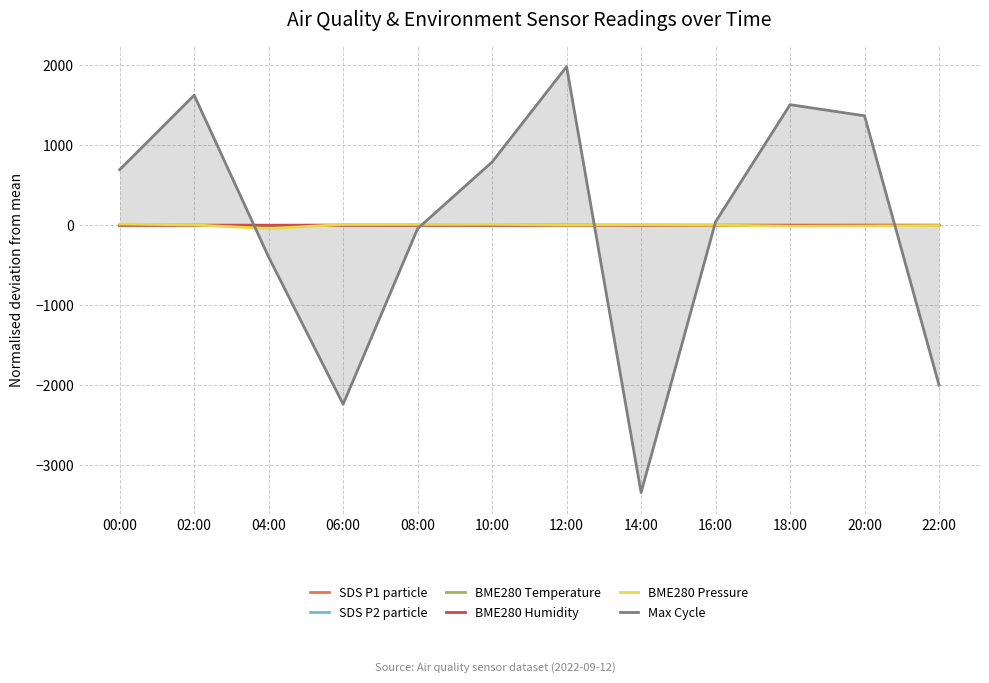

Is the value of SDS P1 particle at 02:00 greater than the value of BME280 Pressure at 10:00?

No